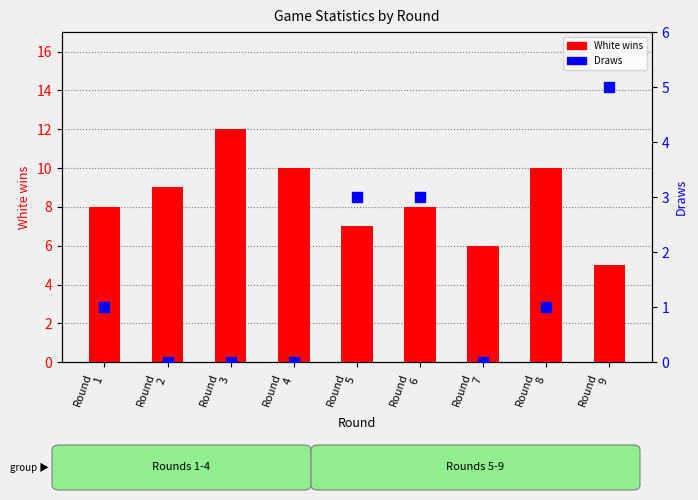

What are all the series names shown in the legend?

White wins, Draws